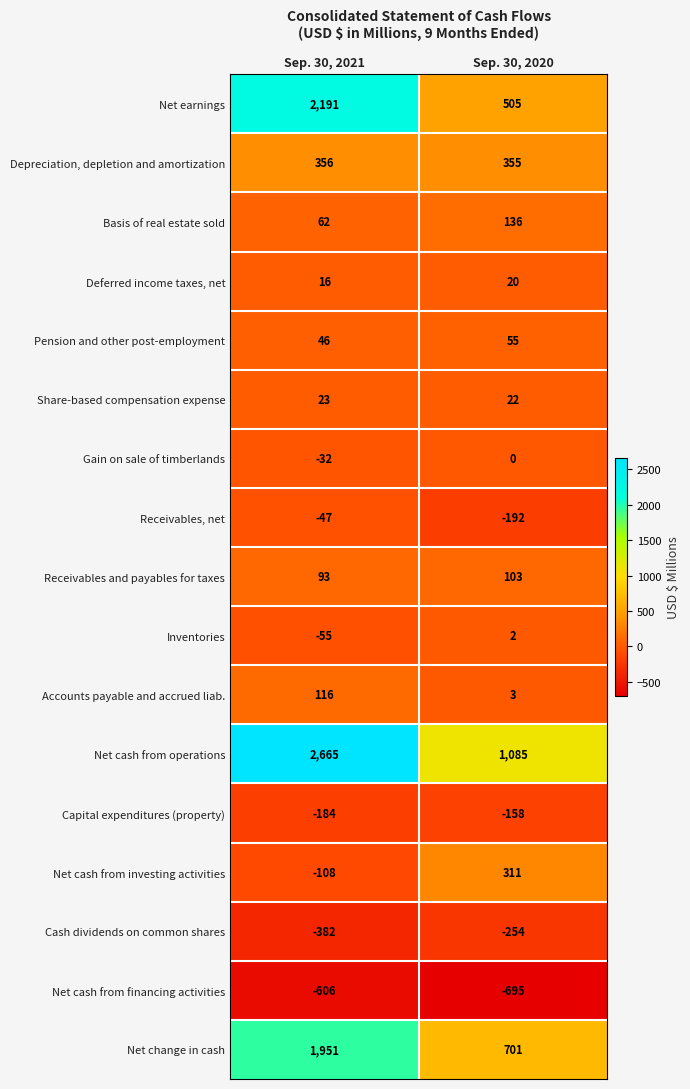

The Accounts payable and accrued liab. series shows 189 at Sep. 30, 2021. True or false?

False